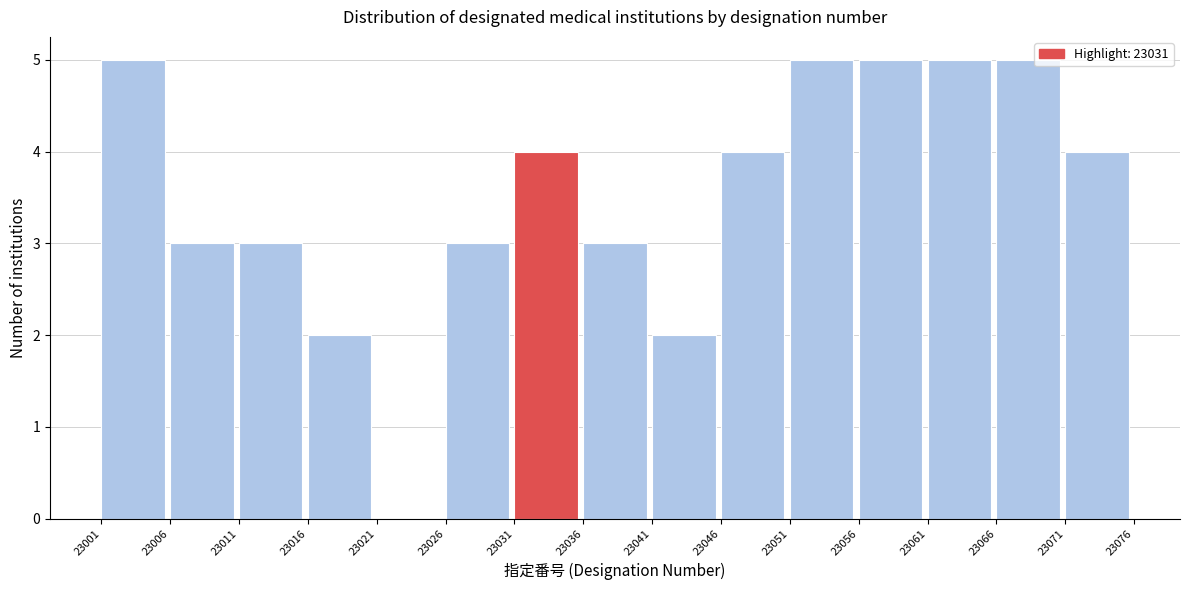

Reading left to right, transcribe this chart: for each bar, give the range it covers on the x-axis and its height. The values are not printed on the chart, so give them approximately, as read against the axis.

23001 to 23006: 5
23006 to 23011: 3
23011 to 23016: 3
23016 to 23021: 2
23021 to 23026: 0
23026 to 23031: 3
23031 to 23036: 4
23036 to 23041: 3
23041 to 23046: 2
23046 to 23051: 4
23051 to 23056: 5
23056 to 23061: 5
23061 to 23066: 5
23066 to 23071: 5
23071 to 23076: 4